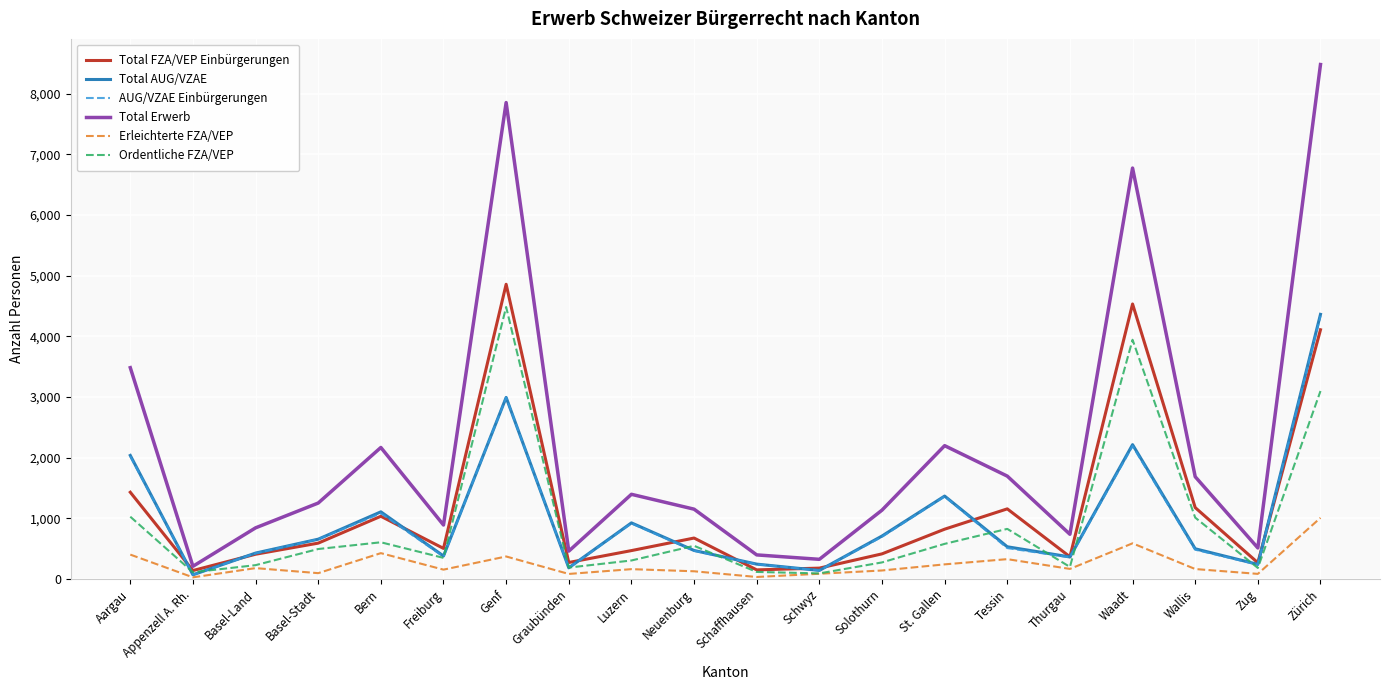

True or false: Ordentliche FZA/VEP has a value of 3100 at Zürich.

True